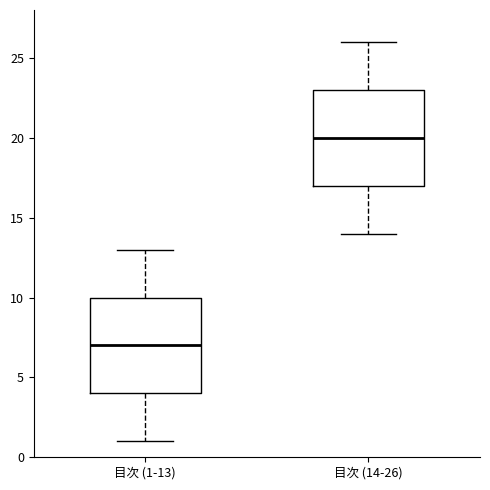

Where is the lower edge of the box for 目次 (14-26) on the y-axis? The values are not printed on the chart, so give them approximately, as read against the axis.

17